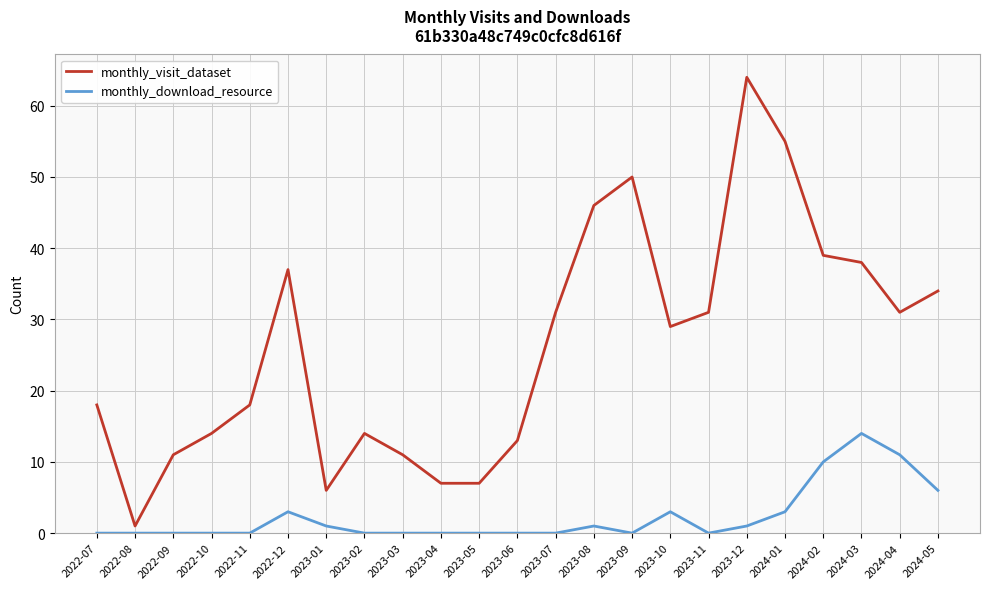

What position from the right is 2024-03?

3